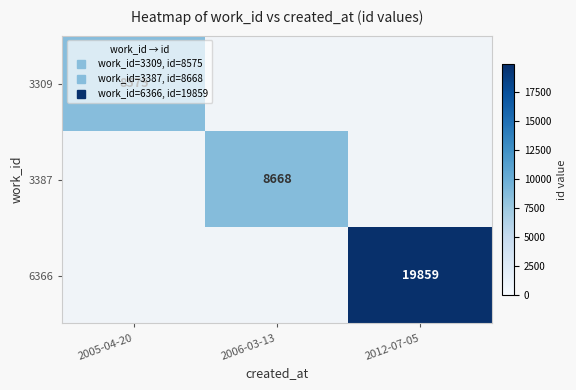

The 3387 series shows 8668.0 at 2006-03-13. True or false?

True